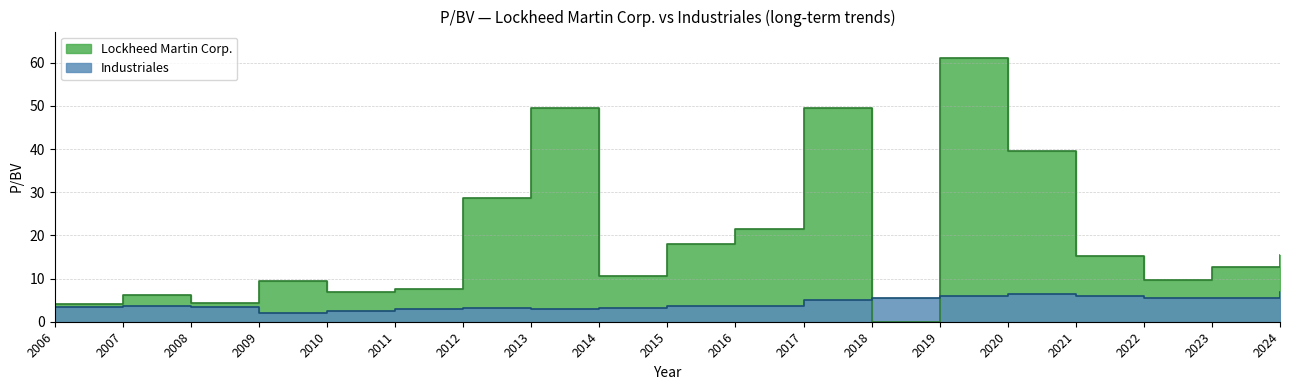

Rank the series at 2006 from lowest to highest value.

Industriales, Lockheed Martin Corp.